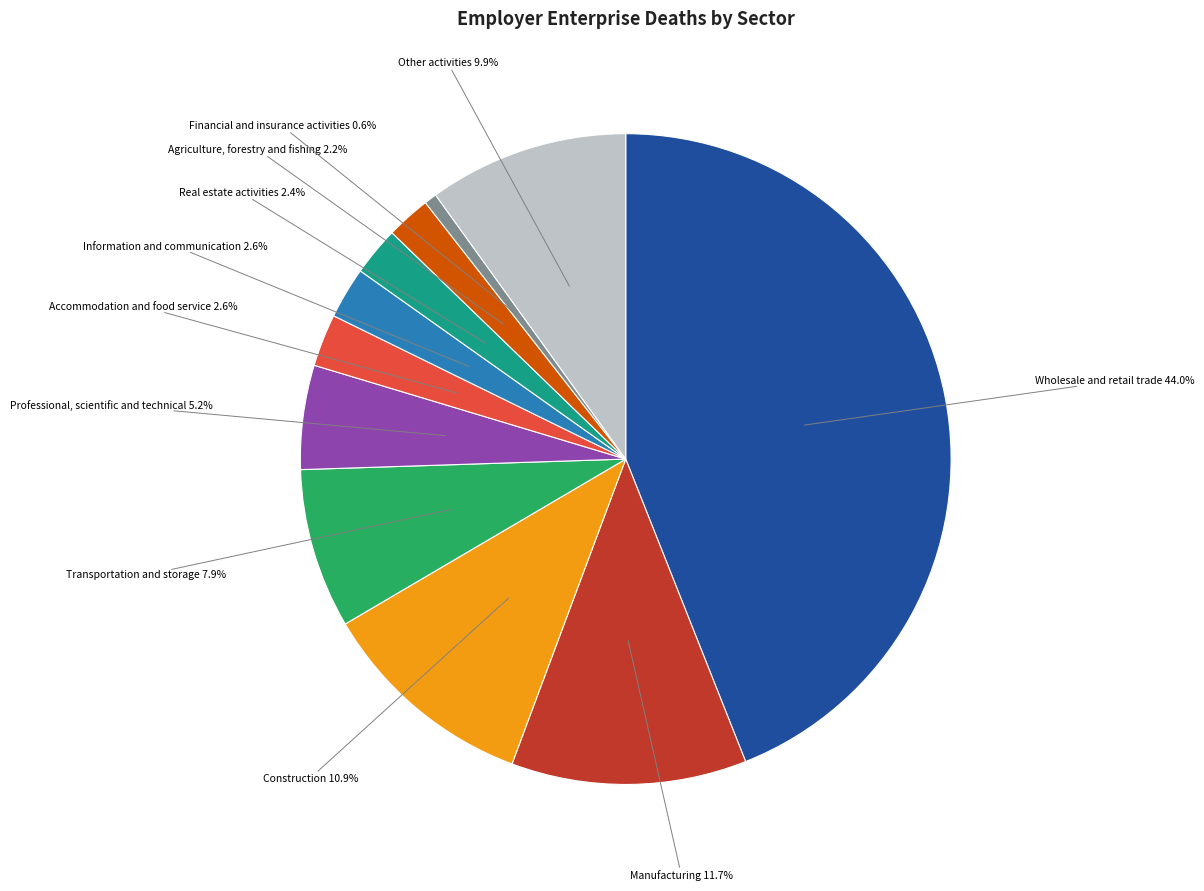

Does Other activities account for over 50% of the chart?

No